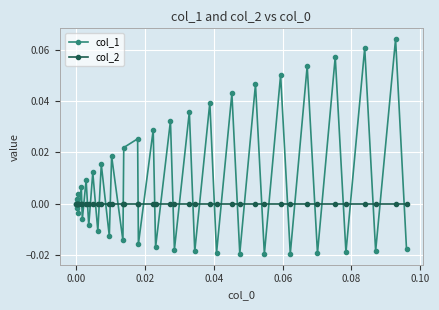

Which series has the largest range (max minus min)?

col_1